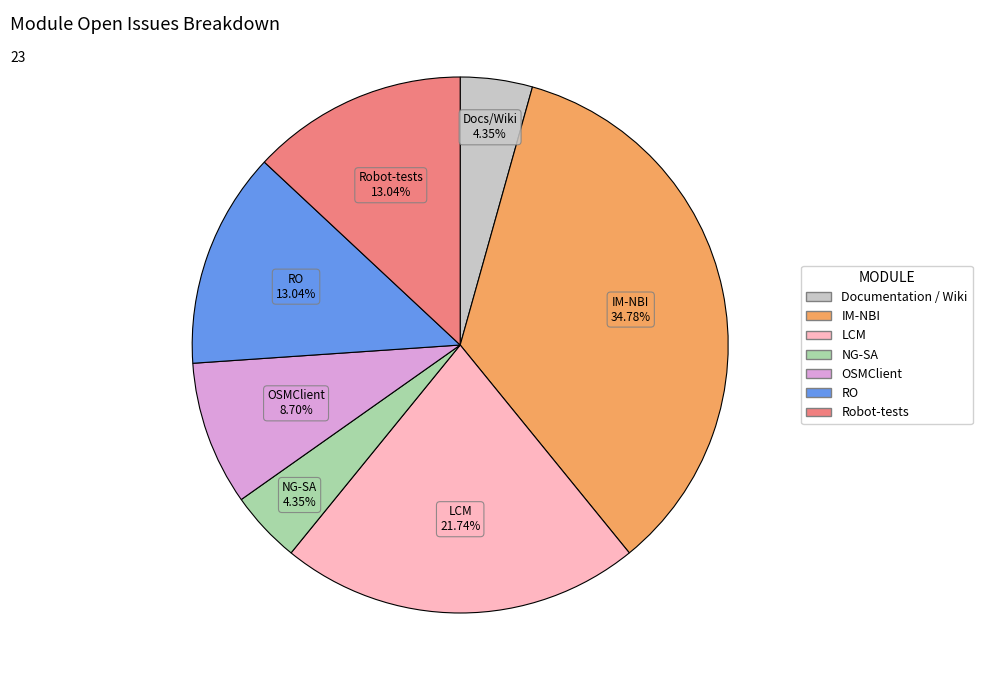

What is the largest slice in the pie chart?

IM-NBI